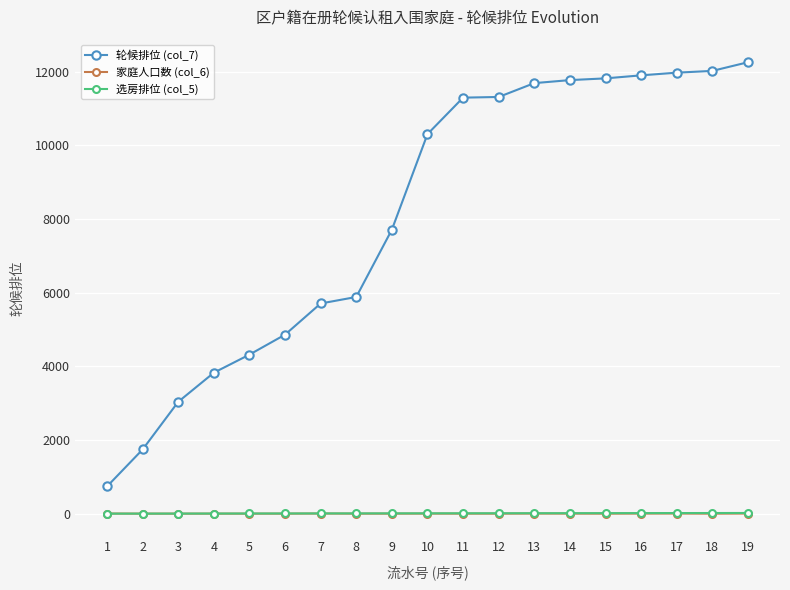

Is this an area chart (filled region under the line)?

No